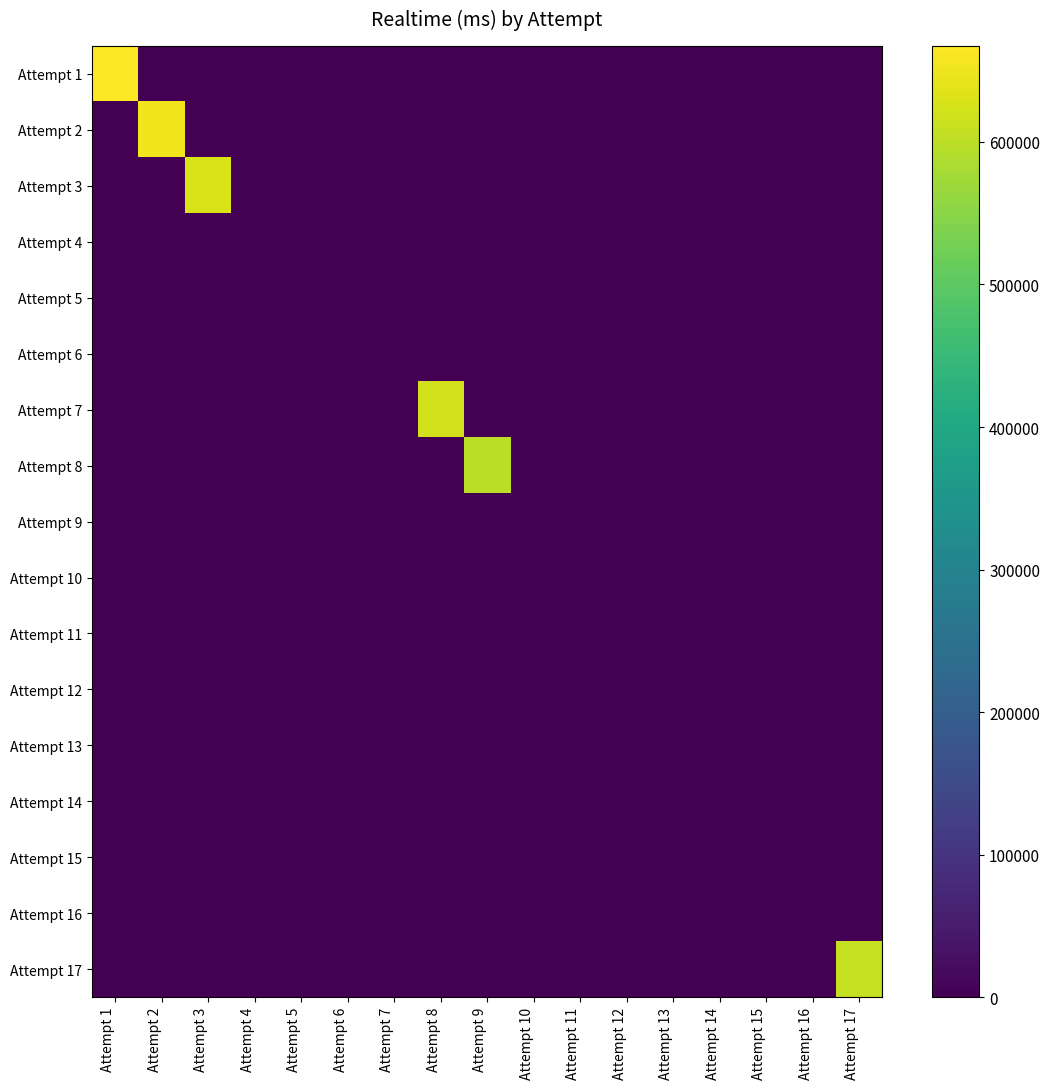

Reading left to right, what are all the values shown in this chart?

Attempt 1: Attempt 1=667311	Attempt 2=0	Attempt 3=0	Attempt 4=0	Attempt 5=0	Attempt 6=0	Attempt 7=0	Attempt 8=0	Attempt 9=0	Attempt 10=0	Attempt 11=0	Attempt 12=0	Attempt 13=0	Attempt 14=0	Attempt 15=0	Attempt 16=0	Attempt 17=0
Attempt 2: Attempt 1=0	Attempt 2=652432	Attempt 3=0	Attempt 4=0	Attempt 5=0	Attempt 6=0	Attempt 7=0	Attempt 8=0	Attempt 9=0	Attempt 10=0	Attempt 11=0	Attempt 12=0	Attempt 13=0	Attempt 14=0	Attempt 15=0	Attempt 16=0	Attempt 17=0
Attempt 3: Attempt 1=0	Attempt 2=0	Attempt 3=629899	Attempt 4=0	Attempt 5=0	Attempt 6=0	Attempt 7=0	Attempt 8=0	Attempt 9=0	Attempt 10=0	Attempt 11=0	Attempt 12=0	Attempt 13=0	Attempt 14=0	Attempt 15=0	Attempt 16=0	Attempt 17=0
Attempt 4: Attempt 1=0	Attempt 2=0	Attempt 3=0	Attempt 4=0	Attempt 5=0	Attempt 6=0	Attempt 7=0	Attempt 8=0	Attempt 9=0	Attempt 10=0	Attempt 11=0	Attempt 12=0	Attempt 13=0	Attempt 14=0	Attempt 15=0	Attempt 16=0	Attempt 17=0
Attempt 5: Attempt 1=0	Attempt 2=0	Attempt 3=0	Attempt 4=0	Attempt 5=0	Attempt 6=0	Attempt 7=0	Attempt 8=0	Attempt 9=0	Attempt 10=0	Attempt 11=0	Attempt 12=0	Attempt 13=0	Attempt 14=0	Attempt 15=0	Attempt 16=0	Attempt 17=0
Attempt 6: Attempt 1=0	Attempt 2=0	Attempt 3=0	Attempt 4=0	Attempt 5=0	Attempt 6=0	Attempt 7=0	Attempt 8=0	Attempt 9=0	Attempt 10=0	Attempt 11=0	Attempt 12=0	Attempt 13=0	Attempt 14=0	Attempt 15=0	Attempt 16=0	Attempt 17=0
Attempt 7: Attempt 1=0	Attempt 2=0	Attempt 3=0	Attempt 4=0	Attempt 5=0	Attempt 6=0	Attempt 7=0	Attempt 8=621868	Attempt 9=0	Attempt 10=0	Attempt 11=0	Attempt 12=0	Attempt 13=0	Attempt 14=0	Attempt 15=0	Attempt 16=0	Attempt 17=0
Attempt 8: Attempt 1=0	Attempt 2=0	Attempt 3=0	Attempt 4=0	Attempt 5=0	Attempt 6=0	Attempt 7=0	Attempt 8=0	Attempt 9=599457	Attempt 10=0	Attempt 11=0	Attempt 12=0	Attempt 13=0	Attempt 14=0	Attempt 15=0	Attempt 16=0	Attempt 17=0
Attempt 9: Attempt 1=0	Attempt 2=0	Attempt 3=0	Attempt 4=0	Attempt 5=0	Attempt 6=0	Attempt 7=0	Attempt 8=0	Attempt 9=0	Attempt 10=0	Attempt 11=0	Attempt 12=0	Attempt 13=0	Attempt 14=0	Attempt 15=0	Attempt 16=0	Attempt 17=0
Attempt 10: Attempt 1=0	Attempt 2=0	Attempt 3=0	Attempt 4=0	Attempt 5=0	Attempt 6=0	Attempt 7=0	Attempt 8=0	Attempt 9=0	Attempt 10=0	Attempt 11=0	Attempt 12=0	Attempt 13=0	Attempt 14=0	Attempt 15=0	Attempt 16=0	Attempt 17=0
Attempt 11: Attempt 1=0	Attempt 2=0	Attempt 3=0	Attempt 4=0	Attempt 5=0	Attempt 6=0	Attempt 7=0	Attempt 8=0	Attempt 9=0	Attempt 10=0	Attempt 11=0	Attempt 12=0	Attempt 13=0	Attempt 14=0	Attempt 15=0	Attempt 16=0	Attempt 17=0
Attempt 12: Attempt 1=0	Attempt 2=0	Attempt 3=0	Attempt 4=0	Attempt 5=0	Attempt 6=0	Attempt 7=0	Attempt 8=0	Attempt 9=0	Attempt 10=0	Attempt 11=0	Attempt 12=0	Attempt 13=0	Attempt 14=0	Attempt 15=0	Attempt 16=0	Attempt 17=0
Attempt 13: Attempt 1=0	Attempt 2=0	Attempt 3=0	Attempt 4=0	Attempt 5=0	Attempt 6=0	Attempt 7=0	Attempt 8=0	Attempt 9=0	Attempt 10=0	Attempt 11=0	Attempt 12=0	Attempt 13=0	Attempt 14=0	Attempt 15=0	Attempt 16=0	Attempt 17=0
Attempt 14: Attempt 1=0	Attempt 2=0	Attempt 3=0	Attempt 4=0	Attempt 5=0	Attempt 6=0	Attempt 7=0	Attempt 8=0	Attempt 9=0	Attempt 10=0	Attempt 11=0	Attempt 12=0	Attempt 13=0	Attempt 14=0	Attempt 15=0	Attempt 16=0	Attempt 17=0
Attempt 15: Attempt 1=0	Attempt 2=0	Attempt 3=0	Attempt 4=0	Attempt 5=0	Attempt 6=0	Attempt 7=0	Attempt 8=0	Attempt 9=0	Attempt 10=0	Attempt 11=0	Attempt 12=0	Attempt 13=0	Attempt 14=0	Attempt 15=0	Attempt 16=0	Attempt 17=0
Attempt 16: Attempt 1=0	Attempt 2=0	Attempt 3=0	Attempt 4=0	Attempt 5=0	Attempt 6=0	Attempt 7=0	Attempt 8=0	Attempt 9=0	Attempt 10=0	Attempt 11=0	Attempt 12=0	Attempt 13=0	Attempt 14=0	Attempt 15=0	Attempt 16=0	Attempt 17=0
Attempt 17: Attempt 1=0	Attempt 2=0	Attempt 3=0	Attempt 4=0	Attempt 5=0	Attempt 6=0	Attempt 7=0	Attempt 8=0	Attempt 9=0	Attempt 10=0	Attempt 11=0	Attempt 12=0	Attempt 13=0	Attempt 14=0	Attempt 15=0	Attempt 16=0	Attempt 17=609498